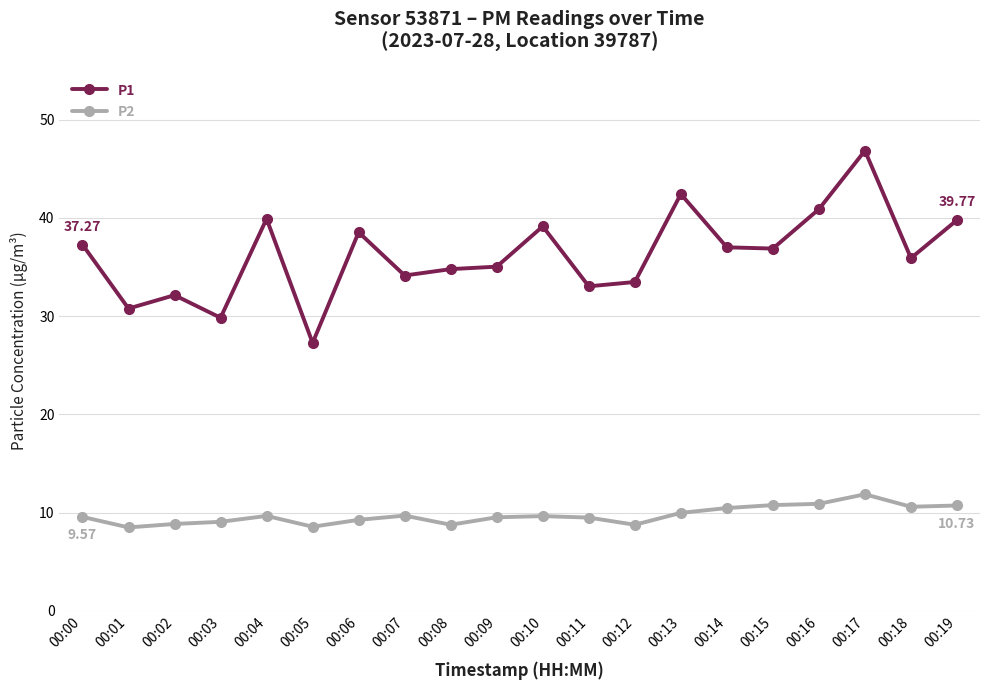

What is the difference between the maximum and minimum values in the P2 series?

3.4